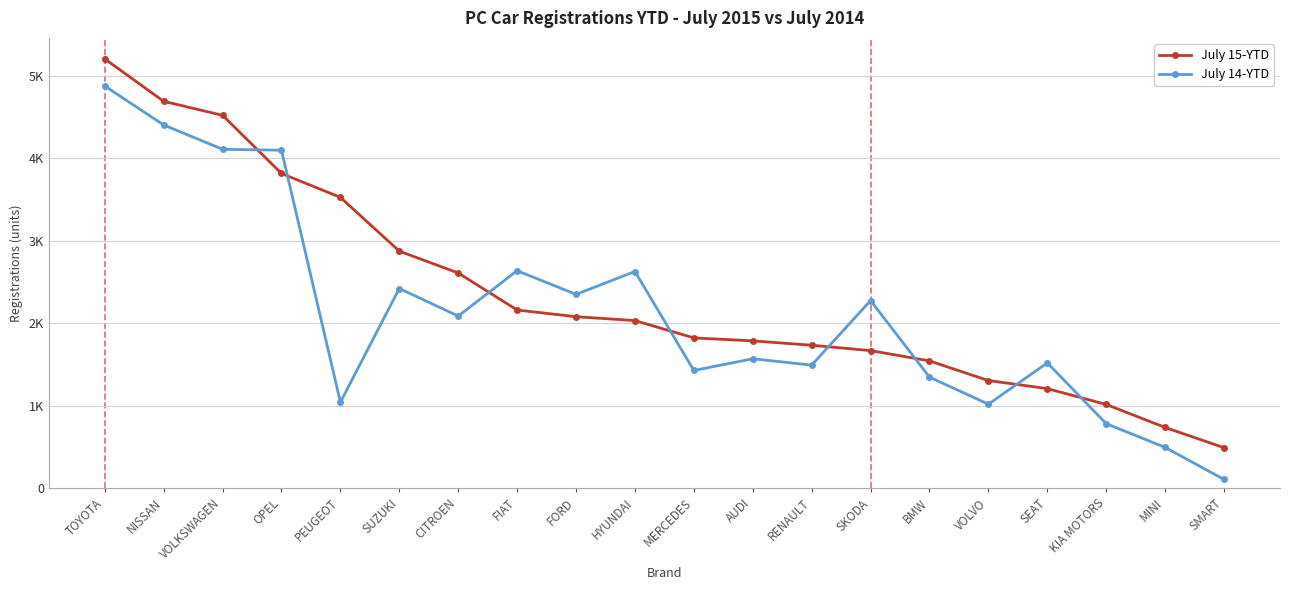

Where does the July 14-YTD series first go above 2086?

TOYOTA